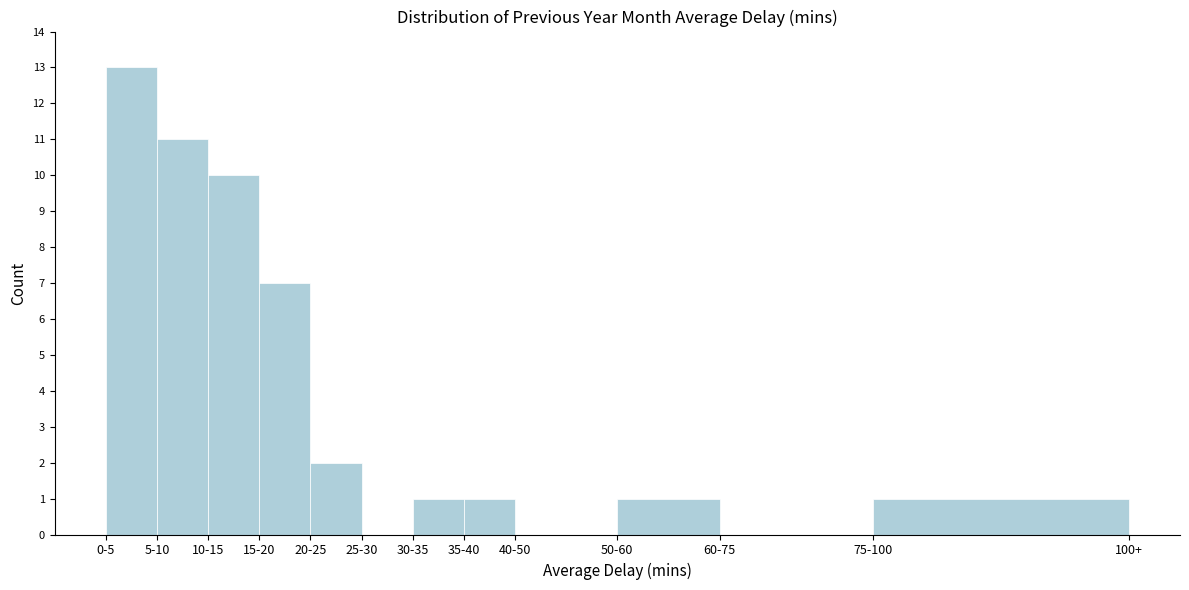

Reading right to left, extract all data points from this chart.

75-100=1	60-75=0	50-60=1	40-50=0	35-40=1	30-35=1	25-30=0	20-25=2	15-20=7	10-15=10	5-10=11	0-5=13